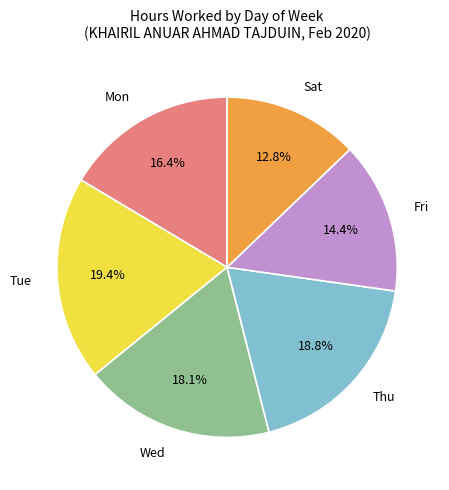

Does any single category account for the majority?

No